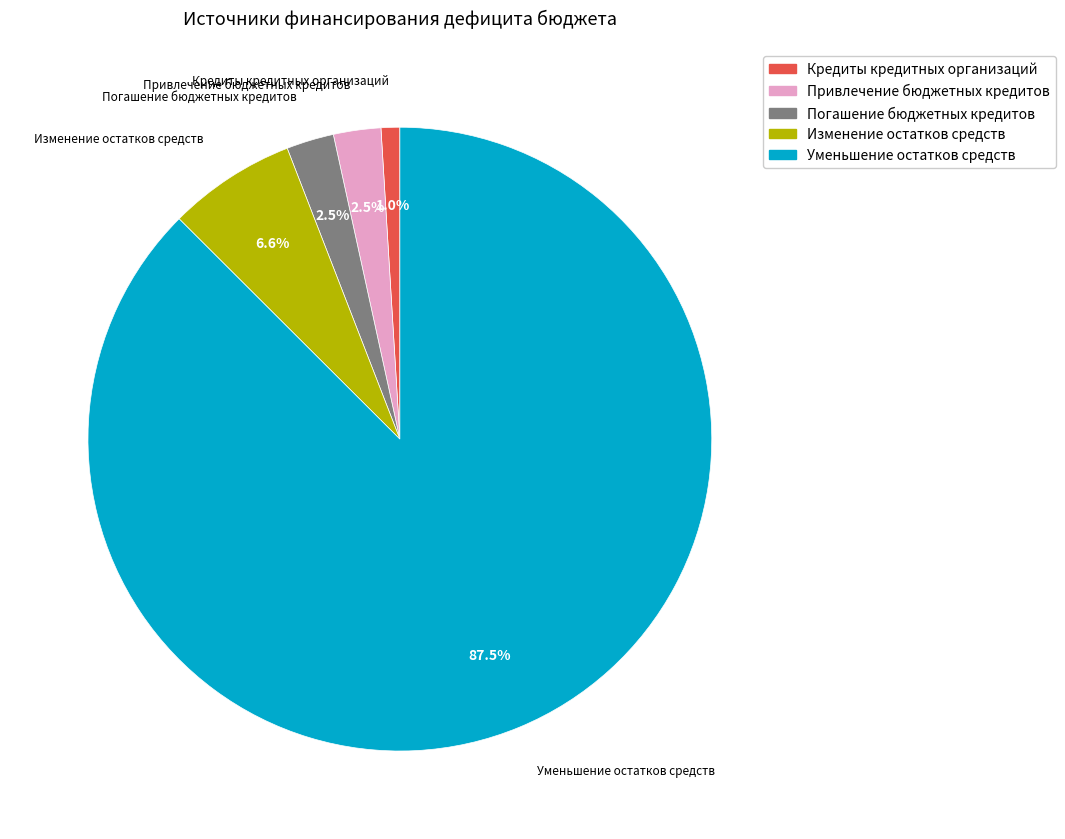

To the nearest percent, what percentage of the pie is Изменение остатков средств?

7%